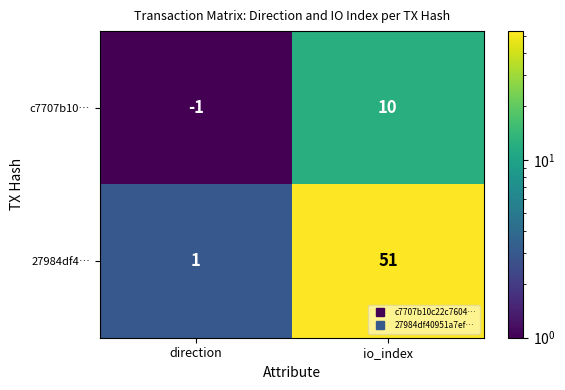

Which label corresponds to the largest value in the chart?

io_index